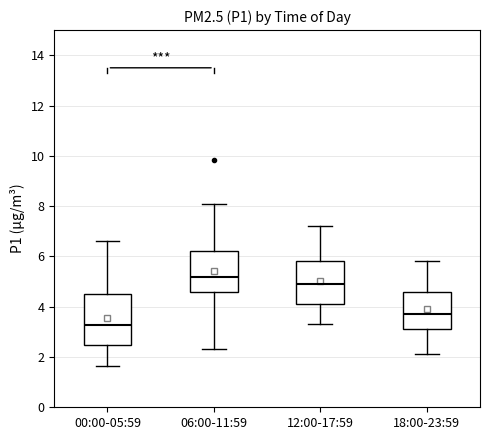

Reading left to right, transcribe this box plot: for each box, give where its median line is, the range the box spans, and where its two whiskers end, as read against the y-axis. The values are not printed on the chart, so give them approximately, as read against the axis.

00:00-05:59: median 3.2, box 2.4 to 4.6, whiskers 1.6 to 6.6
06:00-11:59: median 5.2, box 4.6 to 6.2, whiskers 2.4 to 8.2
12:00-17:59: median 5.0, box 4.2 to 5.8, whiskers 3.4 to 7.2
18:00-23:59: median 3.8, box 3.2 to 4.6, whiskers 2.2 to 5.8